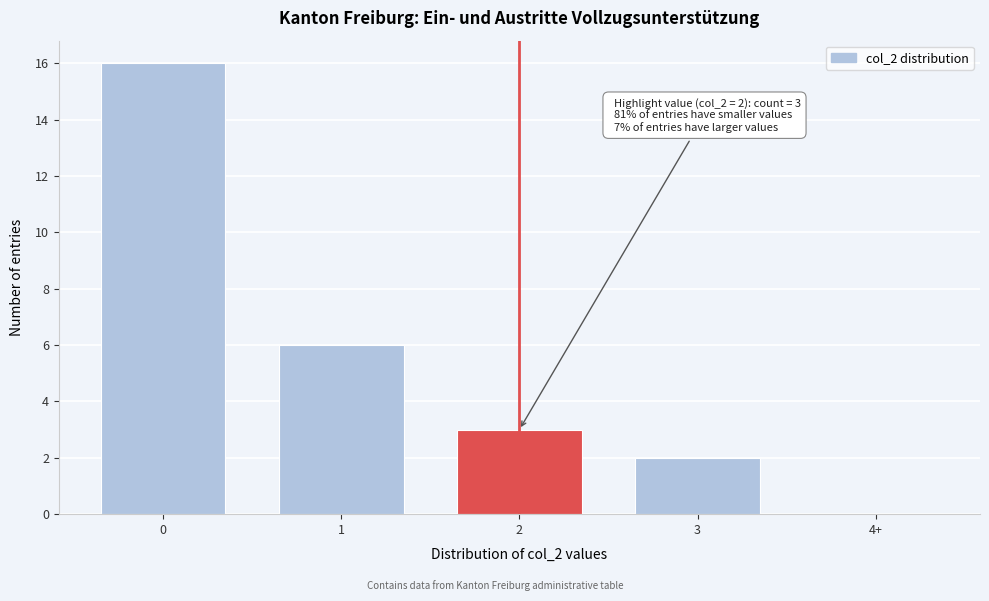

Reading left to right, list all the values displayed in this chart.

0=16	1=6	2=3	3=2	4+=0